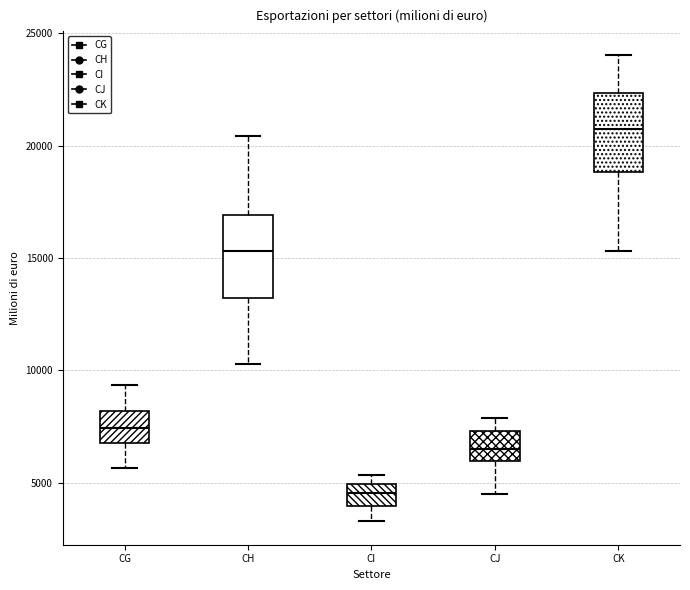

Reading left to right, transcribe this box plot: for each box, give where its median line is, the range the box spans, and where its two whiskers end, as read against the y-axis. The values are not printed on the chart, so give them approximately, as read against the axis.

CG: median 7500, box 7000 to 8000, whiskers 5500 to 9500
CH: median 15500, box 13000 to 17000, whiskers 10500 to 20500
CI: median 4500, box 4000 to 5000, whiskers 3500 to 5500
CJ: median 6500, box 6000 to 7500, whiskers 4500 to 8000
CK: median 21000, box 19000 to 22500, whiskers 15500 to 24000